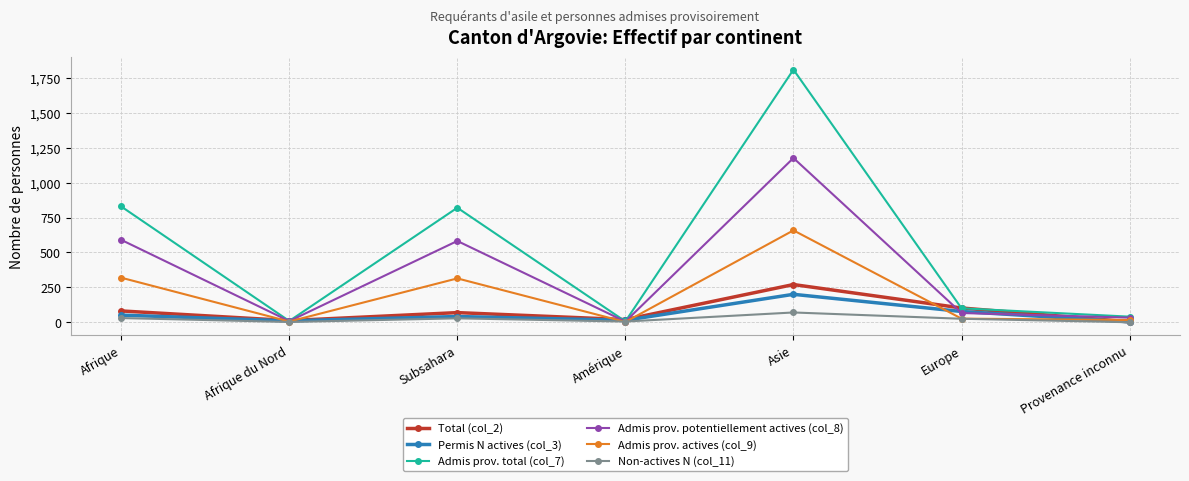

What position from the left is Europe?

6